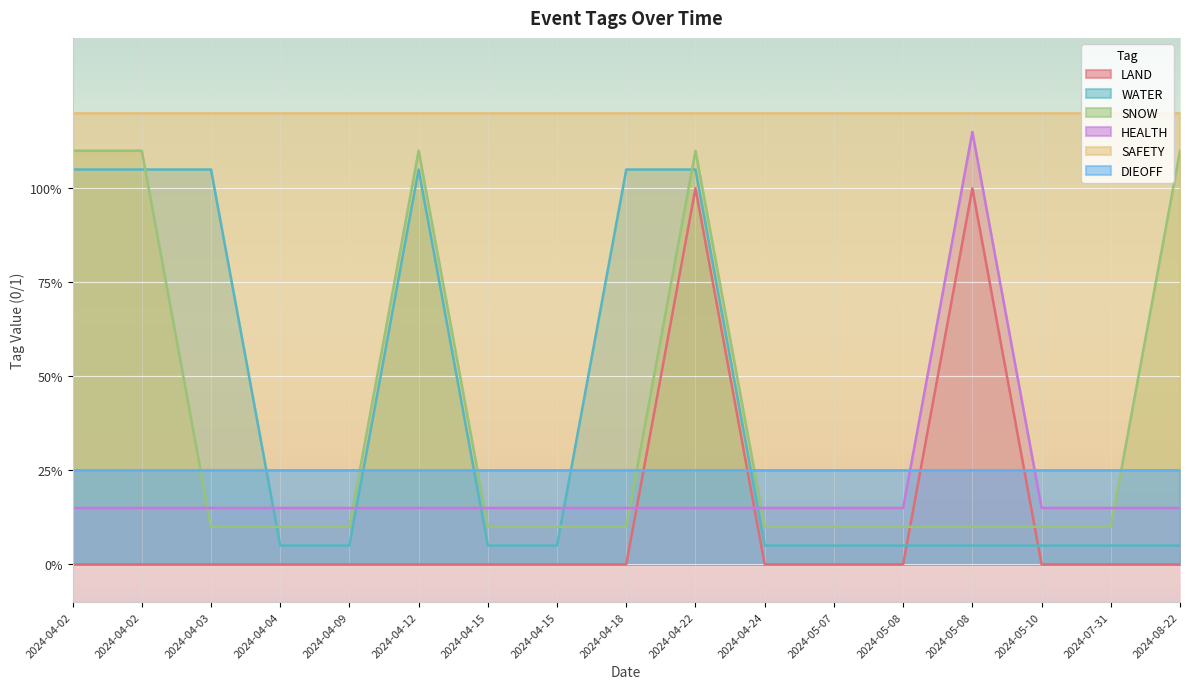

True or false: HEALTH has more than 1 interior local peaks.

False